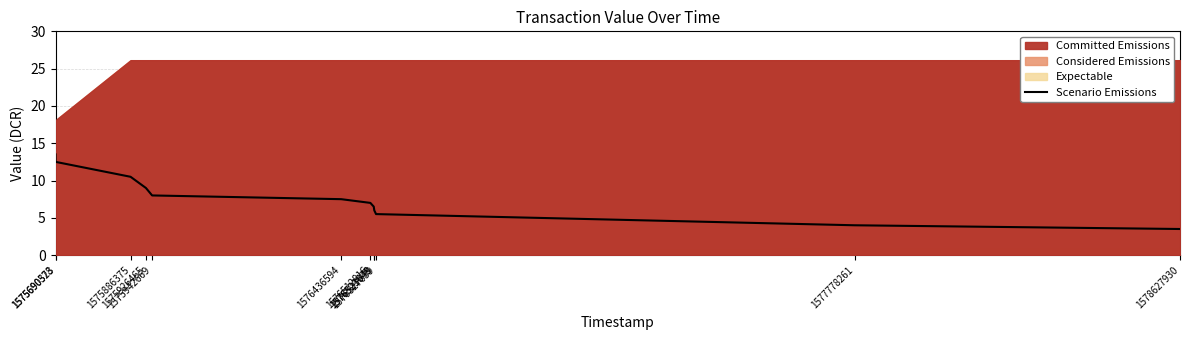

The value at 1575942669 is 2.8. True or false?

False